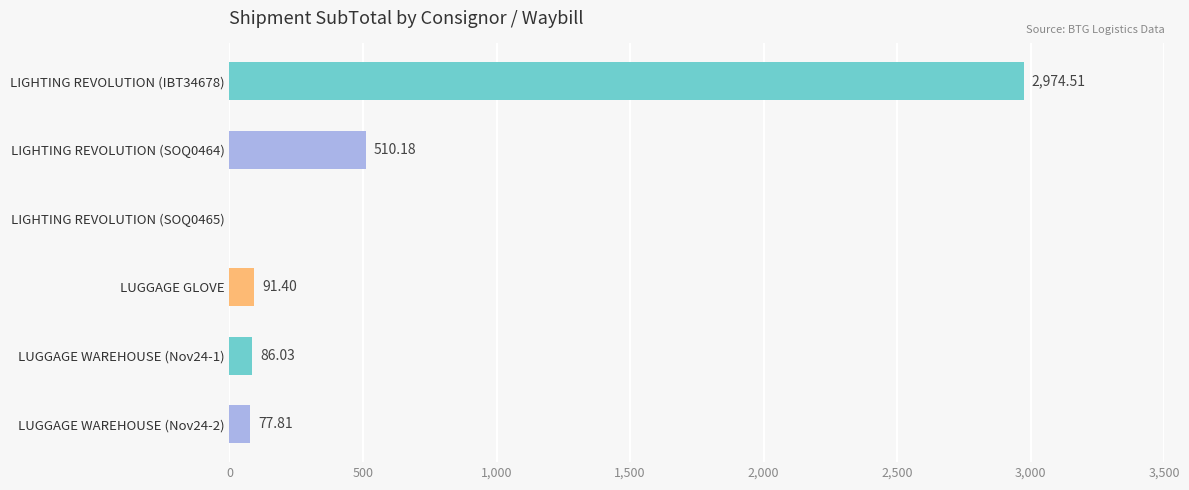

What is the sum of the values at LIGHTING REVOLUTION (SOQ0465) and LIGHTING REVOLUTION (IBT34678)?

2974.5